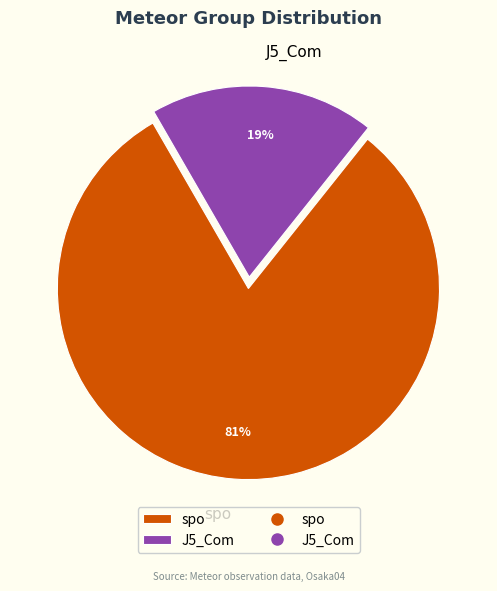

Which category has the biggest portion of the pie?

spo